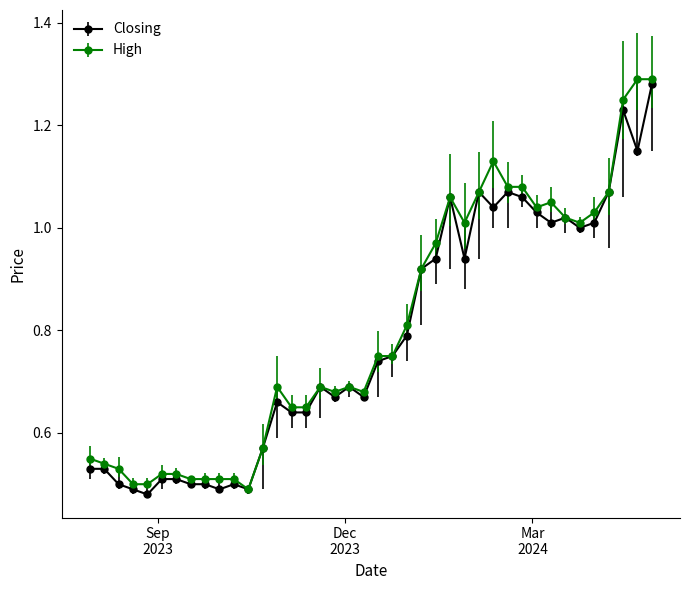

True or false: High has more than 2 points higher than both neighbors.

True